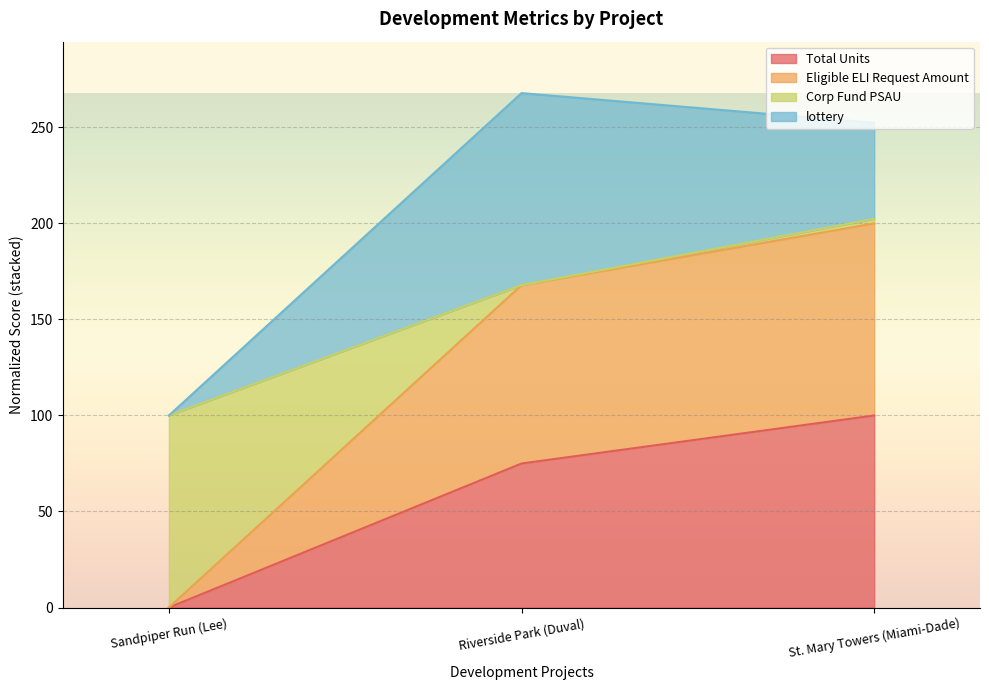

What is the maximum value for Total Units?

100.0